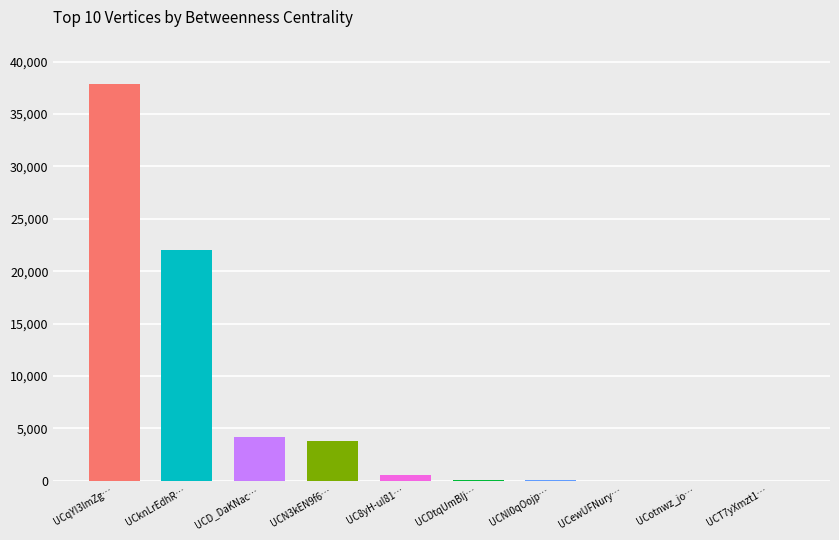

What is the sum of all values?

68514